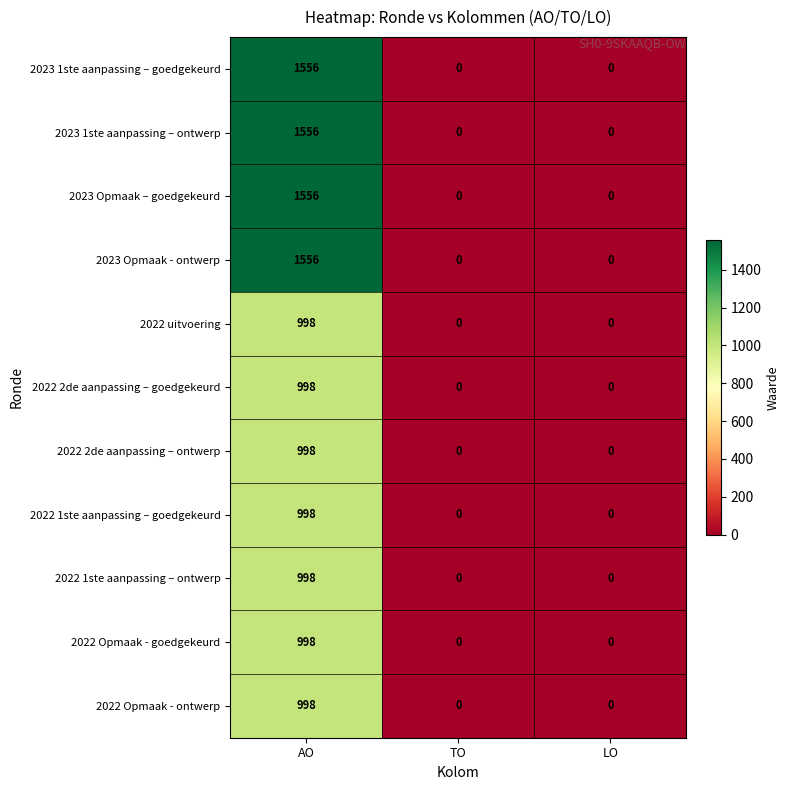

Is it true that 2023 1ste aanpassing – ontwerp equals 607 at LO?

False